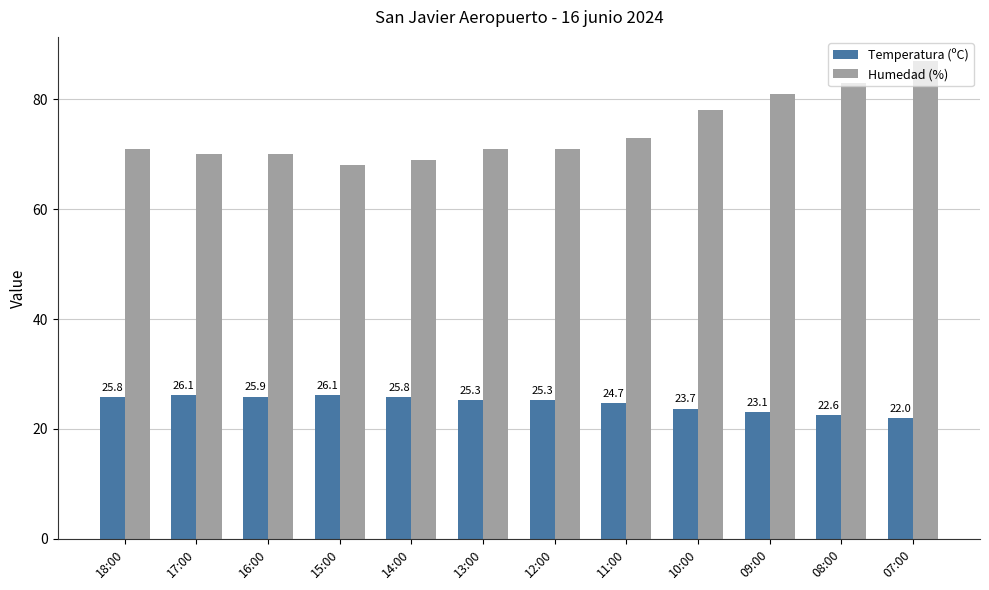

Reading left to right, list all the values displayed in this chart.

Temperatura (ºC): 25.8	26.1	25.9	26.1	25.8	25.3	25.3	24.7	23.7	23.1	22.6	22.0
Humedad (%): 71.0	70.0	70.0	68.0	69.0	71.0	71.0	73.0	78.0	81.0	83.0	87.0